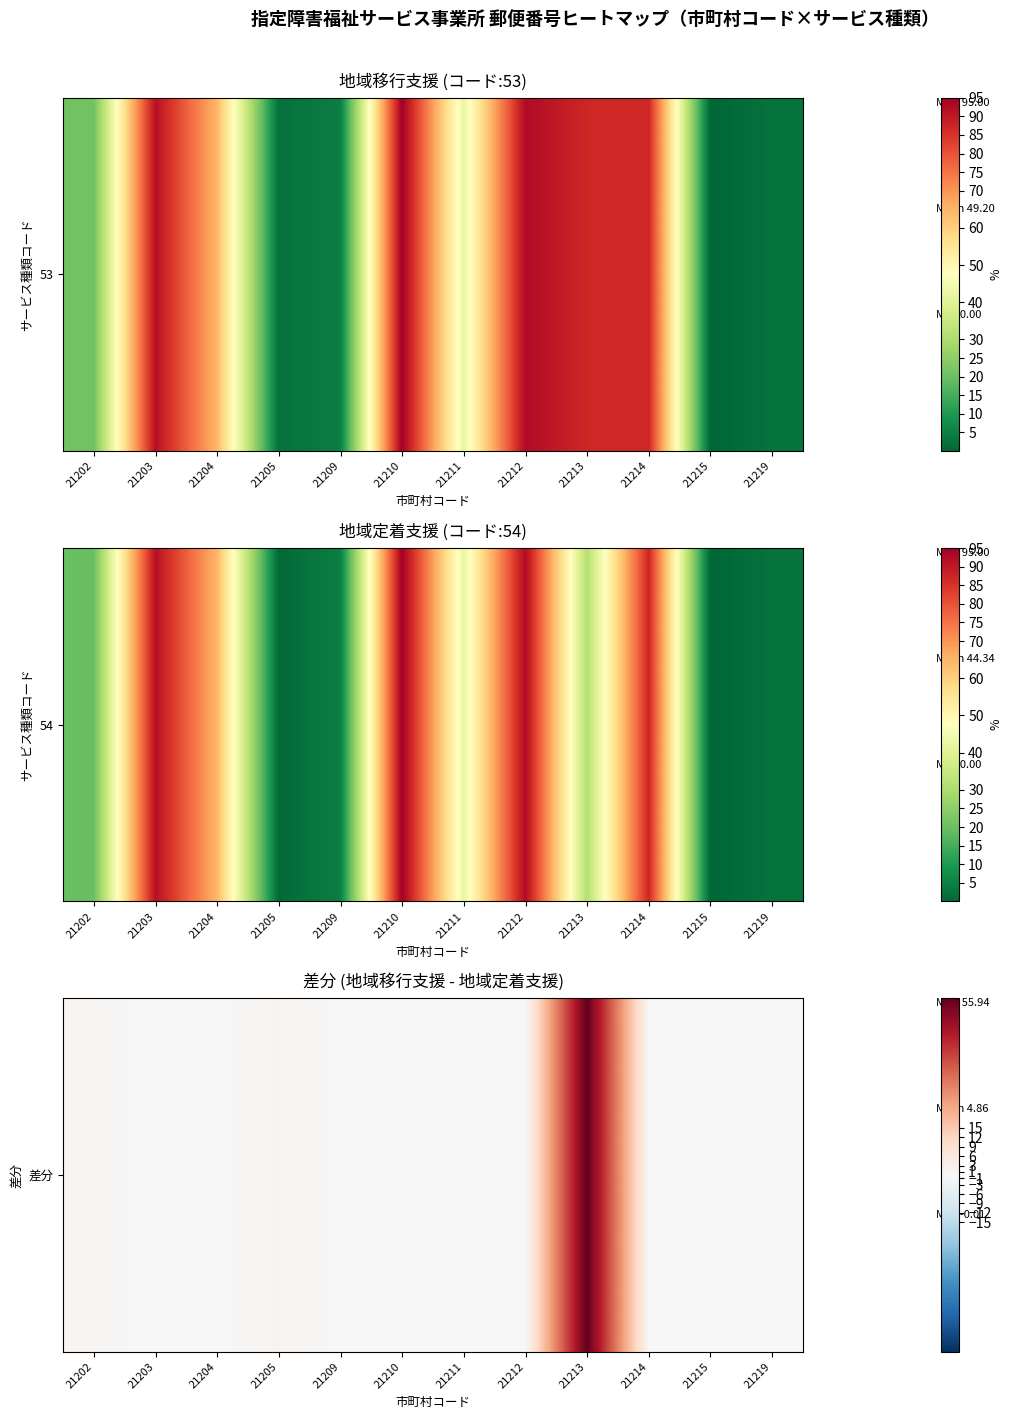

What is the difference between the second highest and second lowest values?

1.5